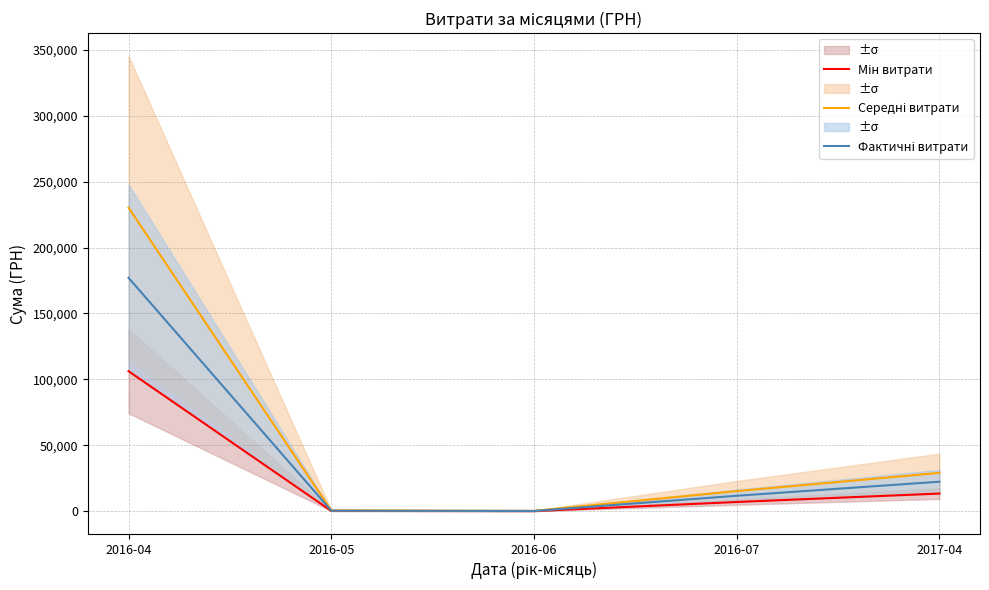

What is the difference between the second highest and second lowest values in the Середні витрати series?

28518.4